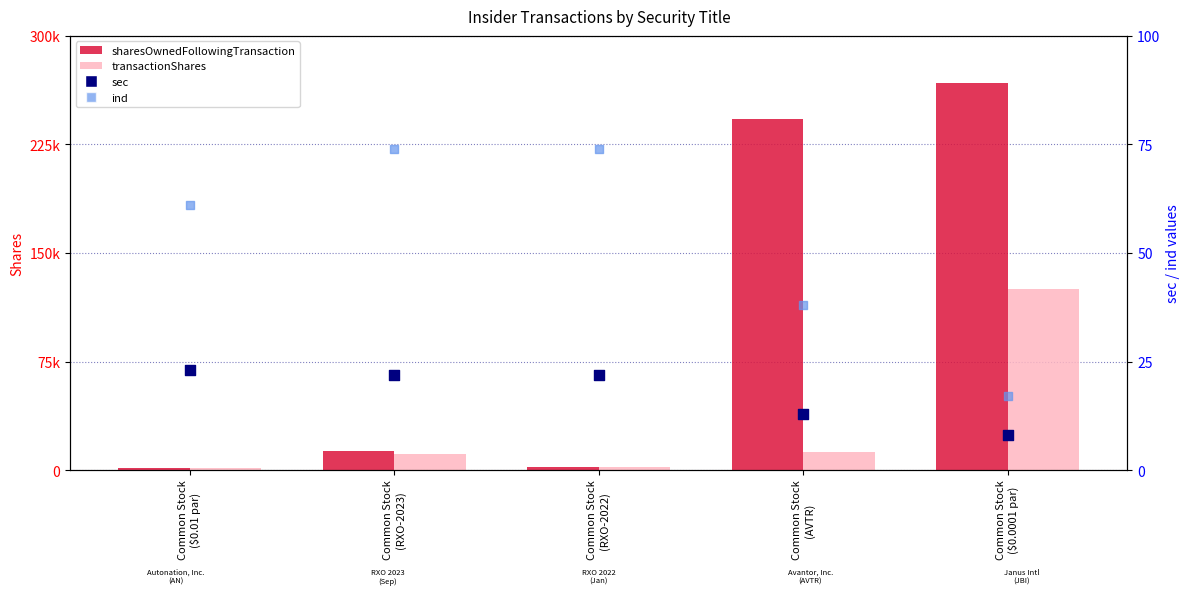

Which series contains the highest Y value?

sharesOwnedFollowingTransaction